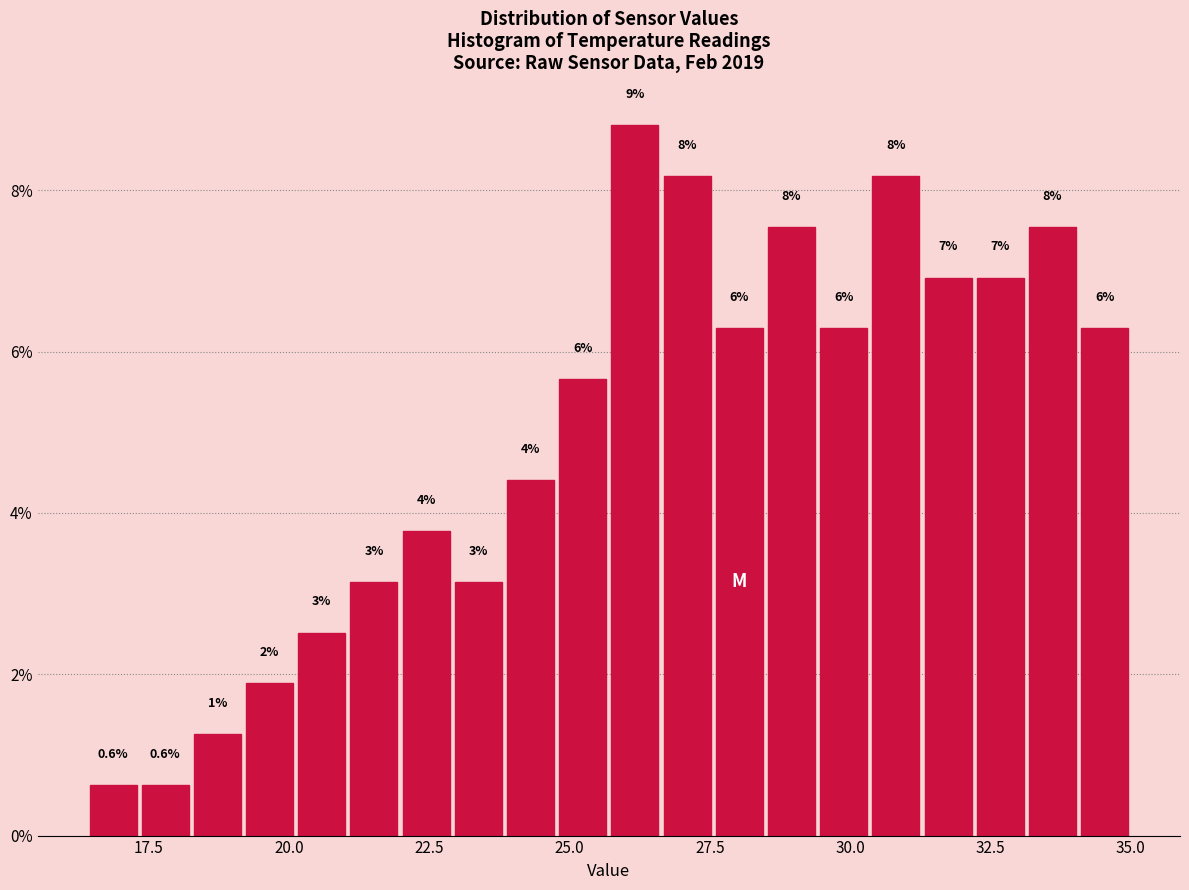

Read against the x-axis, roughly where is the centre of the tallest bar?

26.0